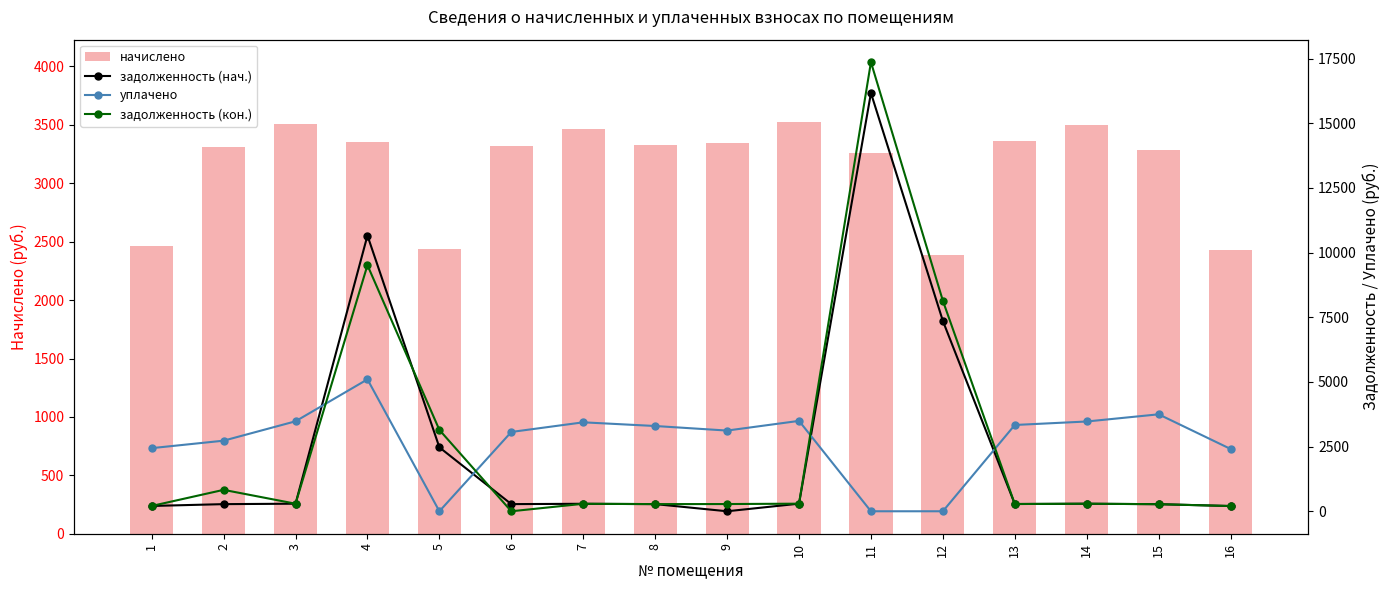

The value of уплачено at 11 is 0.0. True or false?

True